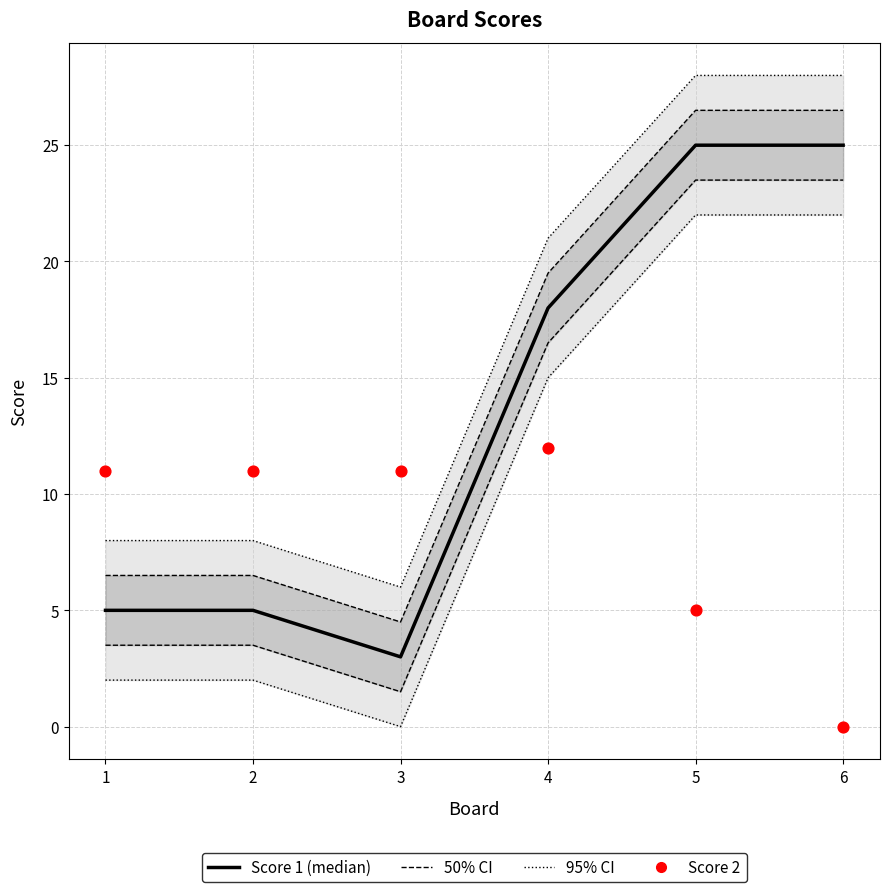

What is the total value across all series at 3?

14